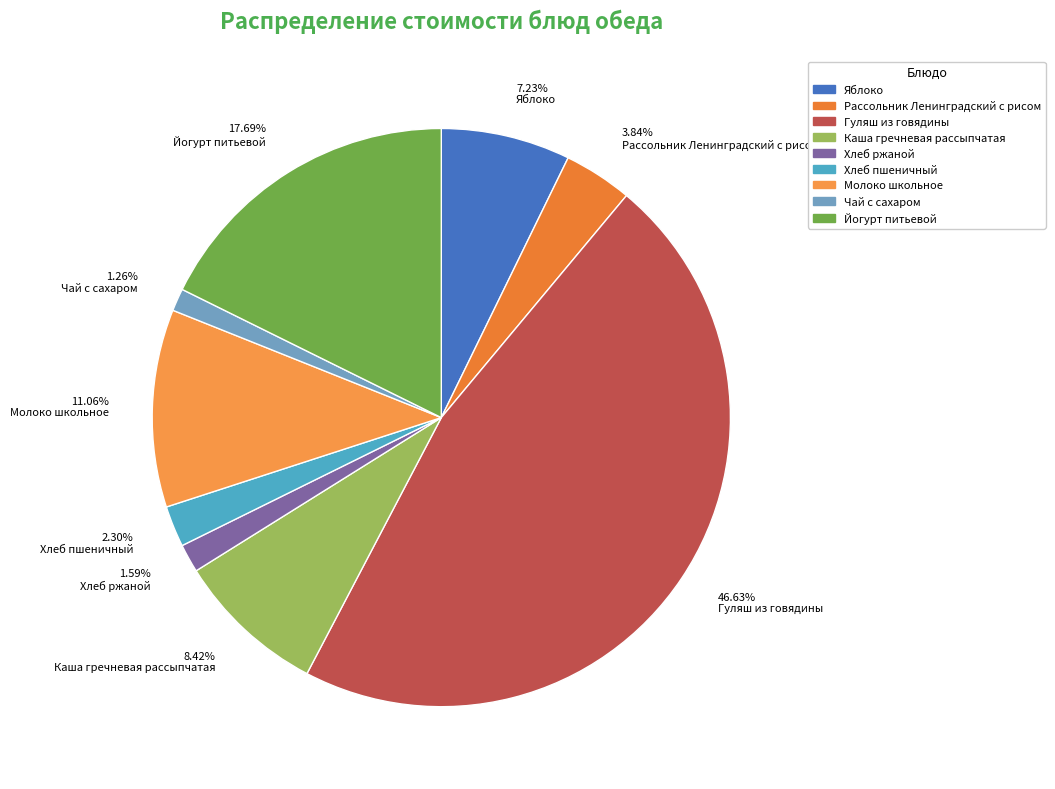

Does any single category account for the majority?

No